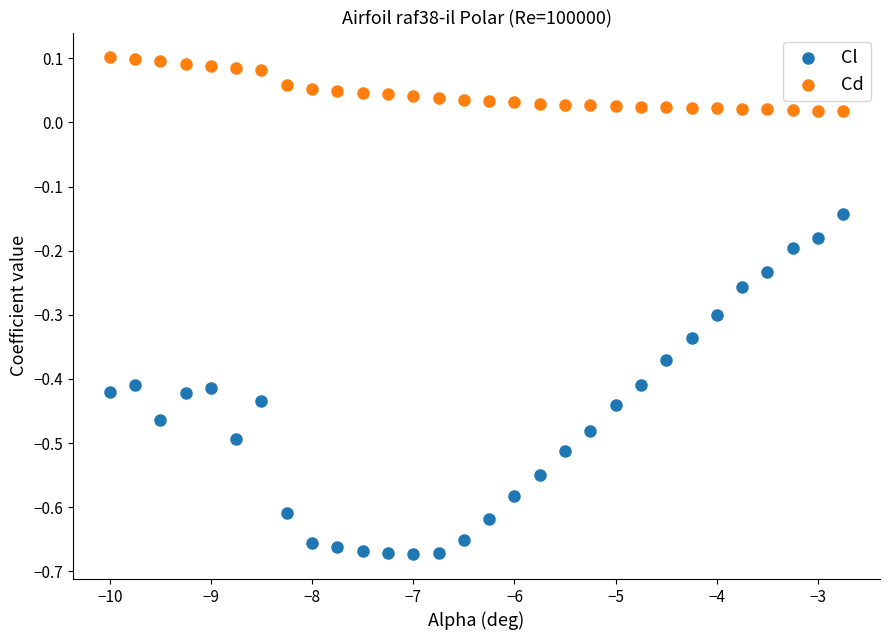

Which series has the largest Y range (max minus min)?

Cl